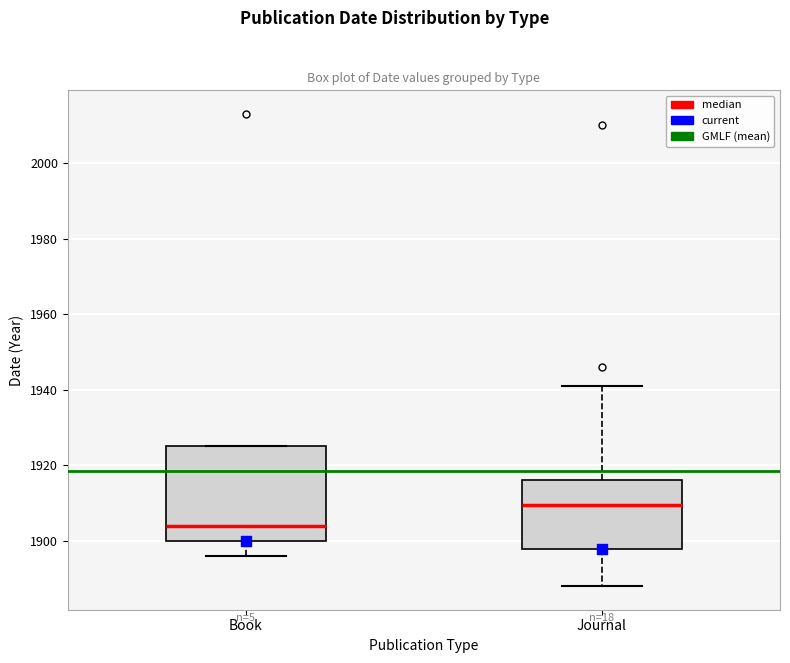

Reading left to right, transcribe this box plot: for each box, give where its median line is, the range the box spans, and where its two whiskers end, as read against the y-axis. The values are not printed on the chart, so give them approximately, as read against the axis.

Book: median 1904, box 1900 to 1926, whiskers 1896 to 1926
Journal: median 1910, box 1898 to 1916, whiskers 1888 to 1942